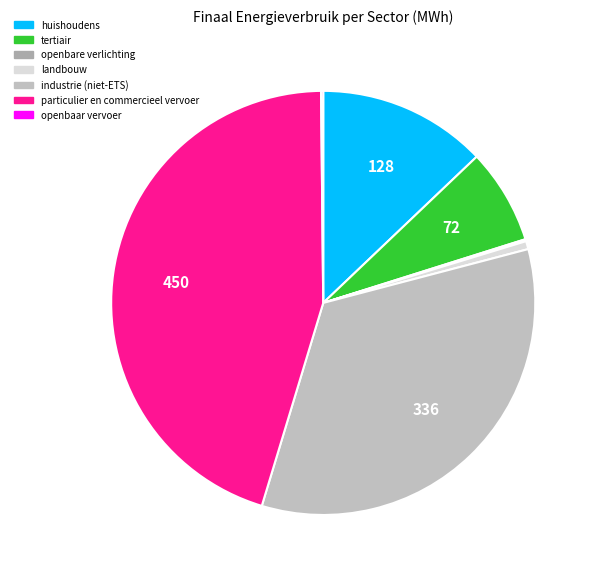

How many segments does this pie chart have?

7